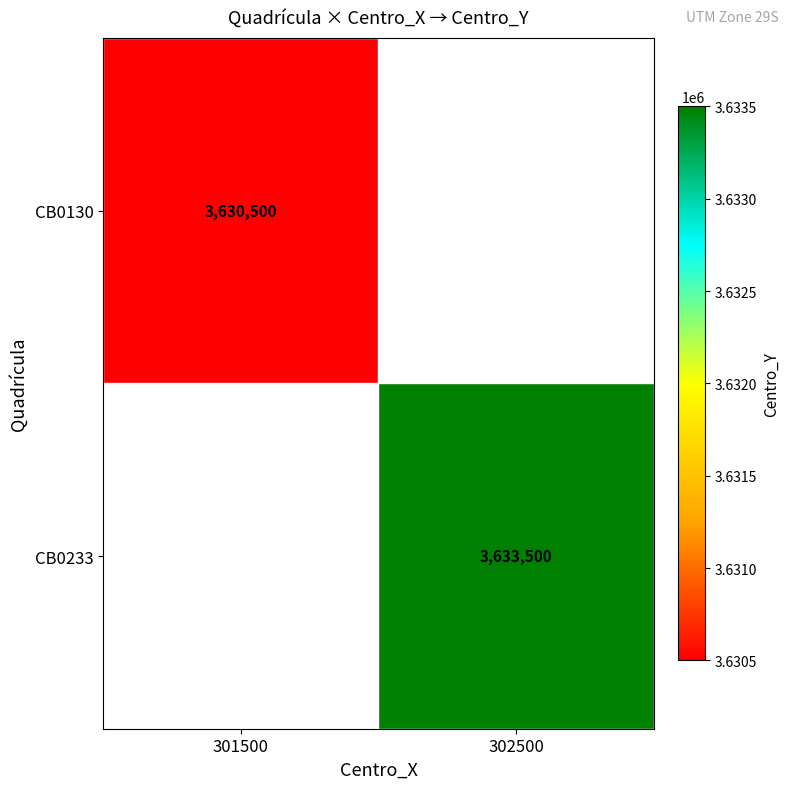

Is it true that CB0130 equals 3630500 at 301500?

True